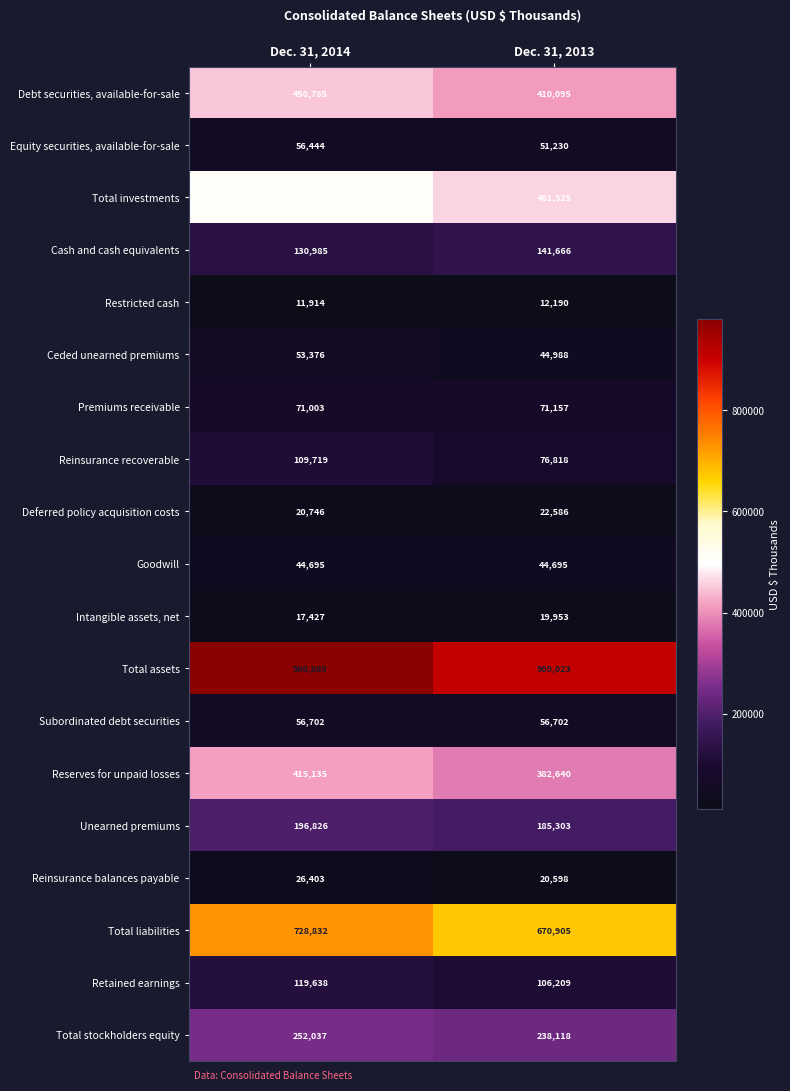

What is the greatest value displayed?

980869